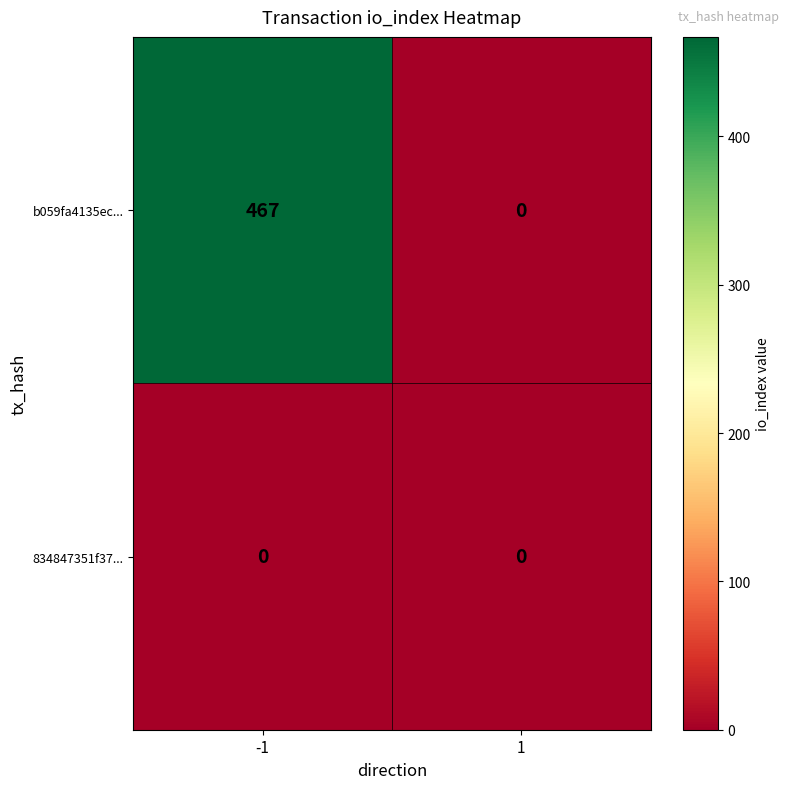

What is the maximum value for b059fa4135ec...?

467